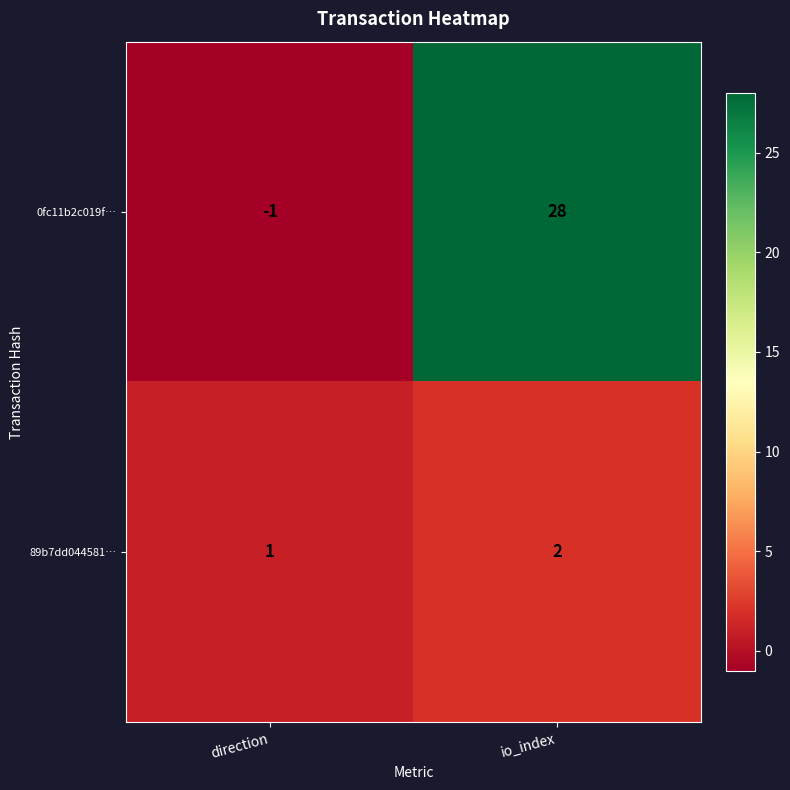

What is the sum of the 89b7dd044581… values at direction and io_index?

3